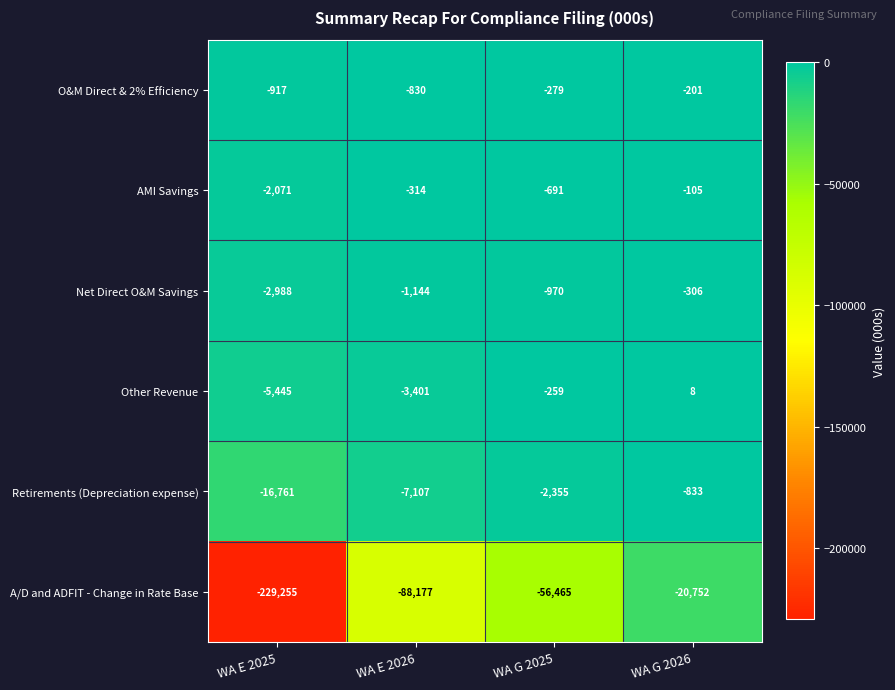

Rank the series by their maximum value, from highest to lowest.

Other Revenue, AMI Savings, O&M Direct & 2% Efficiency, Net Direct O&M Savings, Retirements (Depreciation expense), A/D and ADFIT - Change in Rate Base